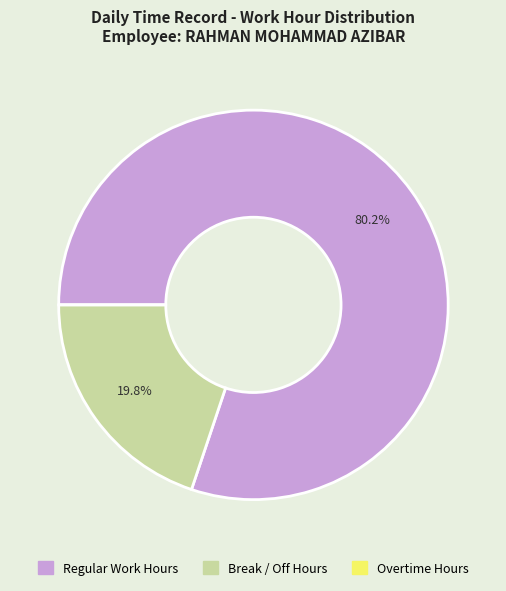

Is there a majority slice in this chart?

Yes